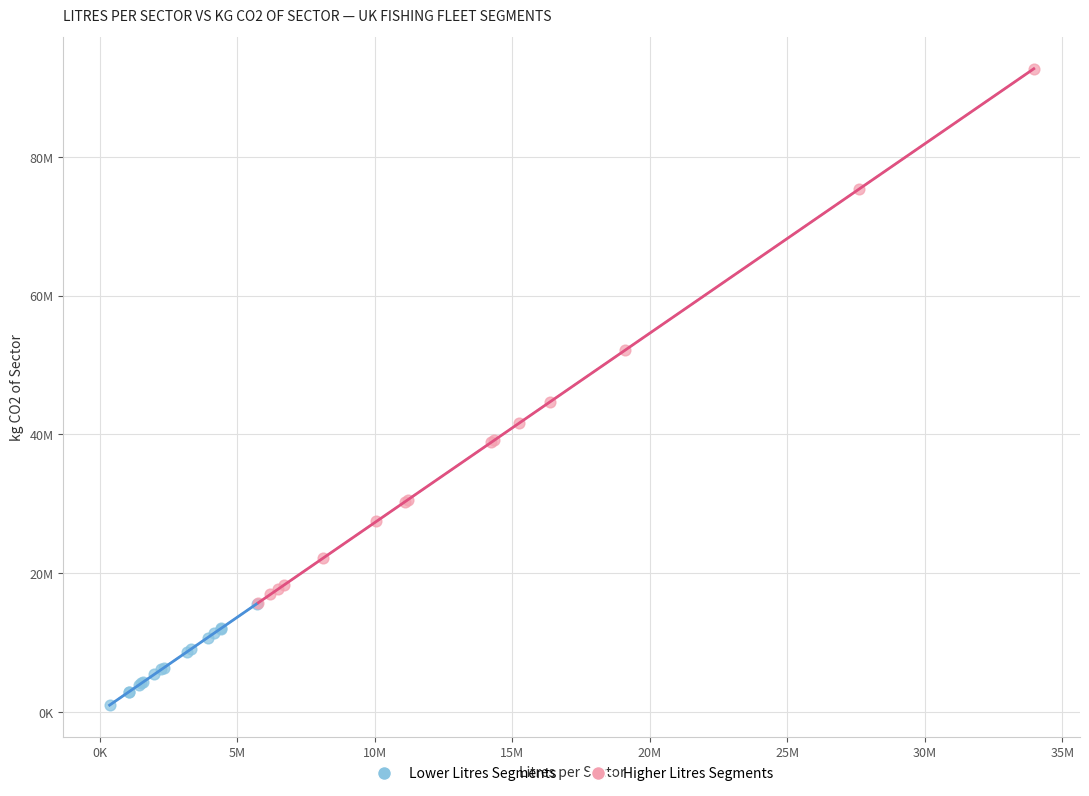

What are all the series names shown in the legend?

Lower Litres Segments, Higher Litres Segments